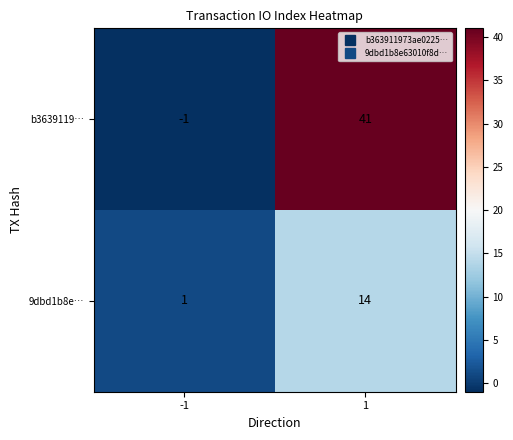

What is the sum of all 9dbd1b8e… values?

15